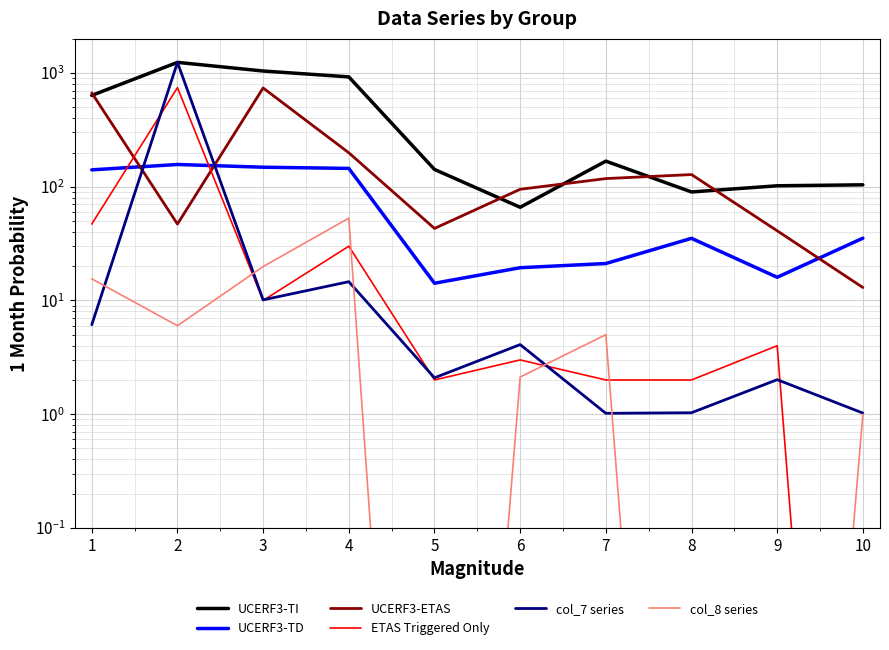

What is the value of the UCERF3-TI point at the 4th from the left?

925.0